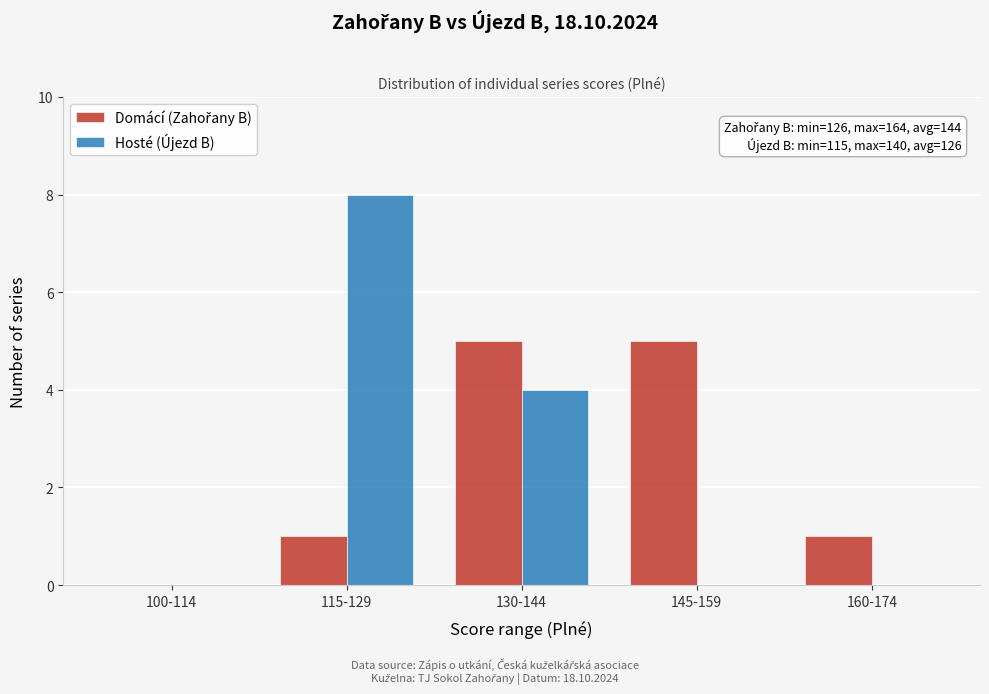

What is the maximum value for Hosté (Újezd B)?

8